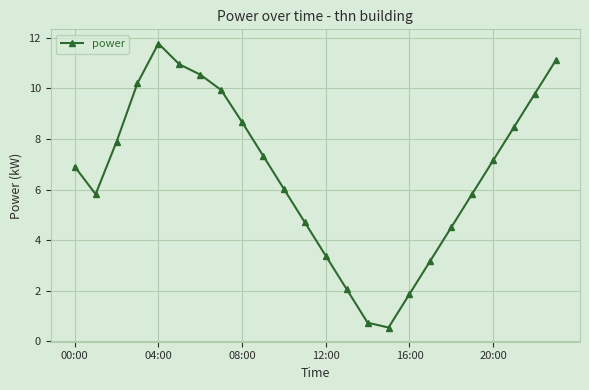

What is the value of the 19th point from the left?

4.5